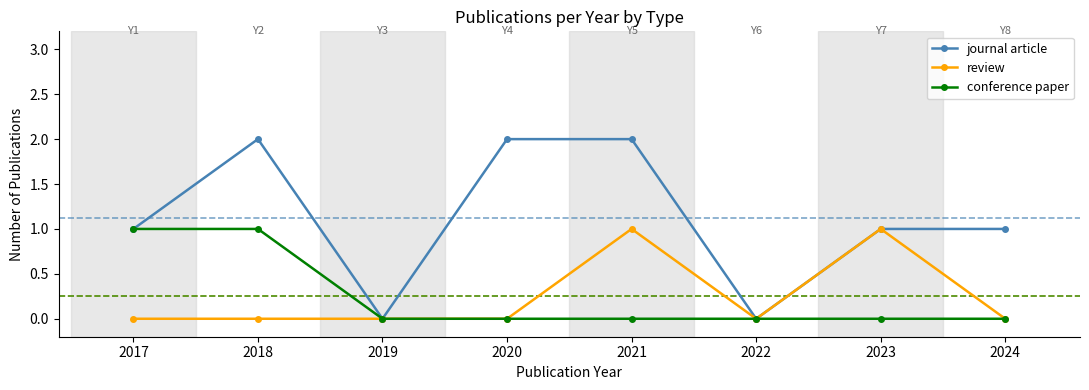

Which series has the widest spread of values?

journal article